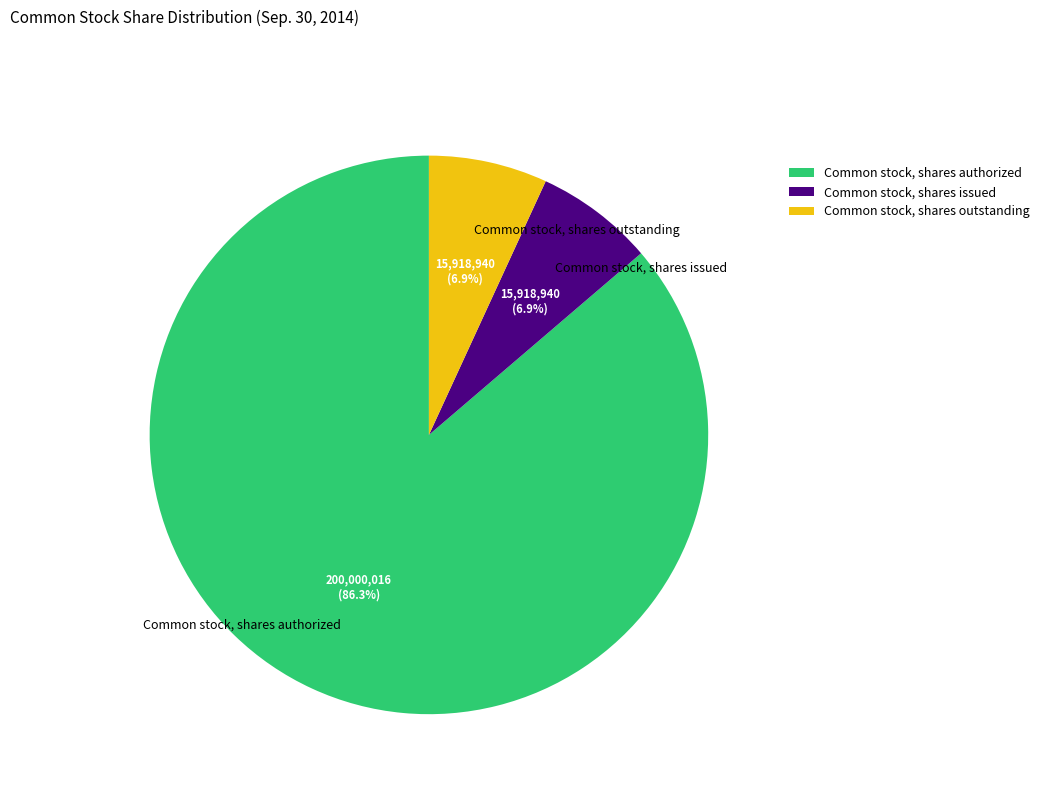

Combined, what portion of the pie is Common stock, shares authorized and Common stock, shares issued?

93.1%